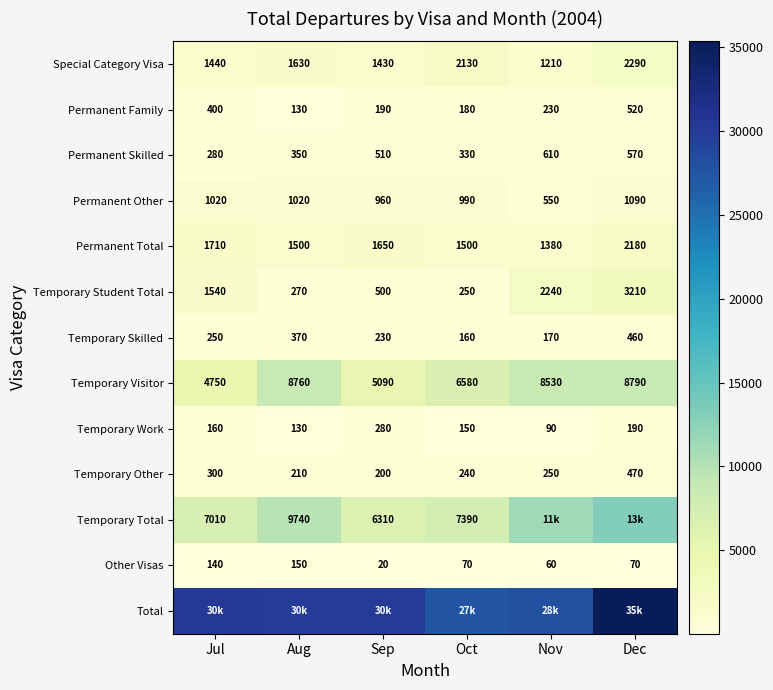

What is the sum of all Permanent Skilled values?

2650